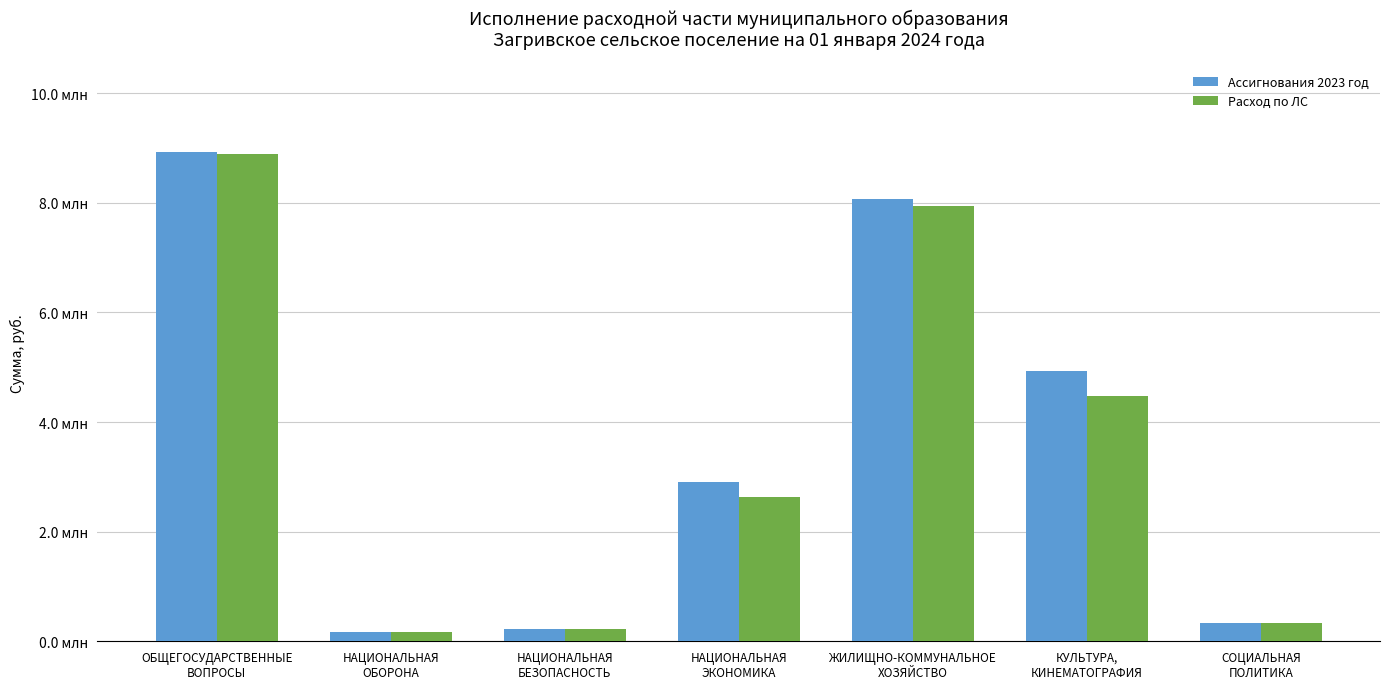

Are the bars horizontal?

No